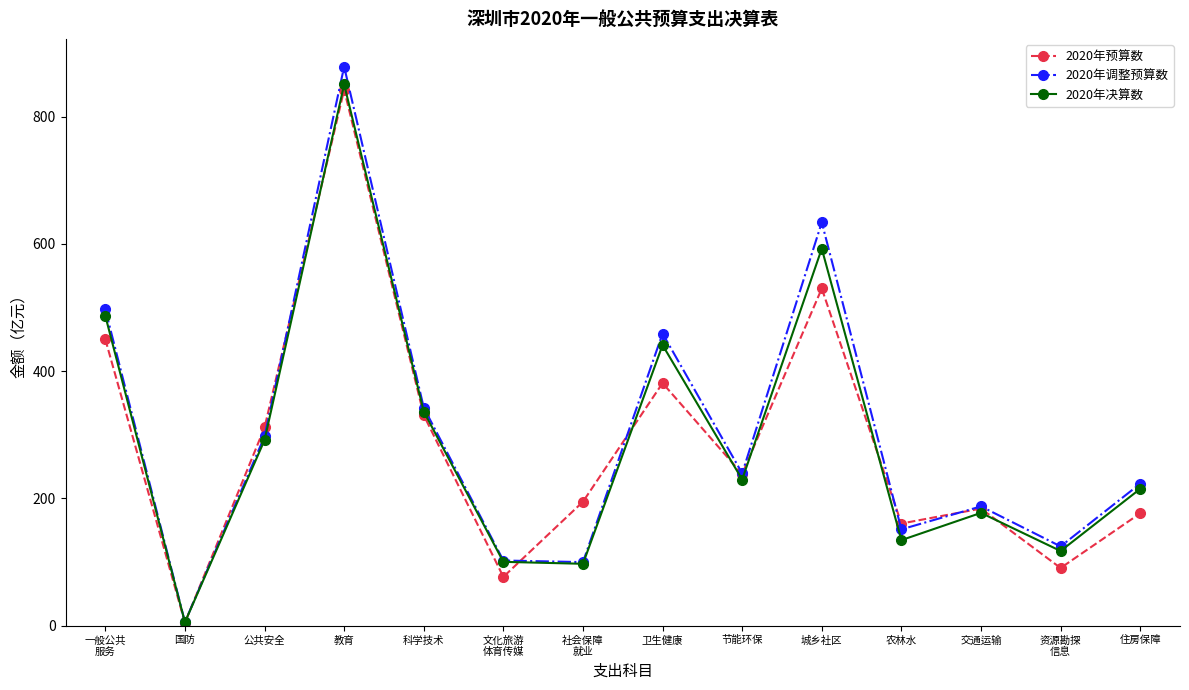

True or false: 2020年决算数 has a value of 111.9 at 住房保障.

False